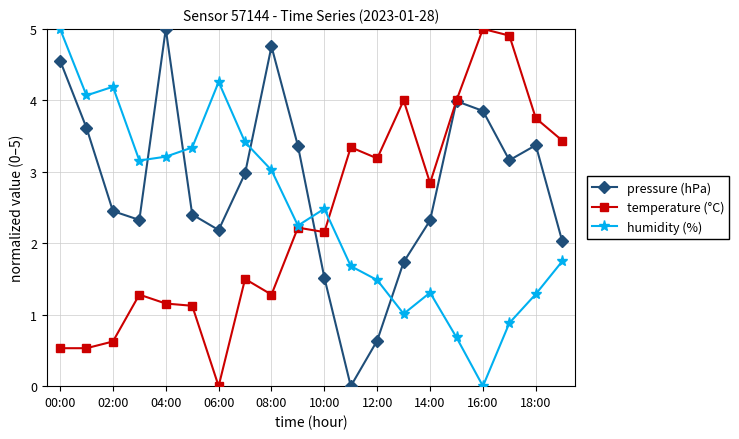

How many interior local valleys does the humidity (%) series have?

5